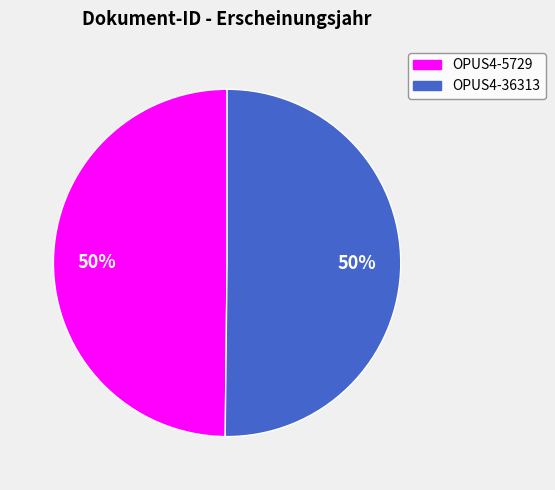

Approximately how many times larger is the value at OPUS4-36313 compared to OPUS4-5729?

1.0